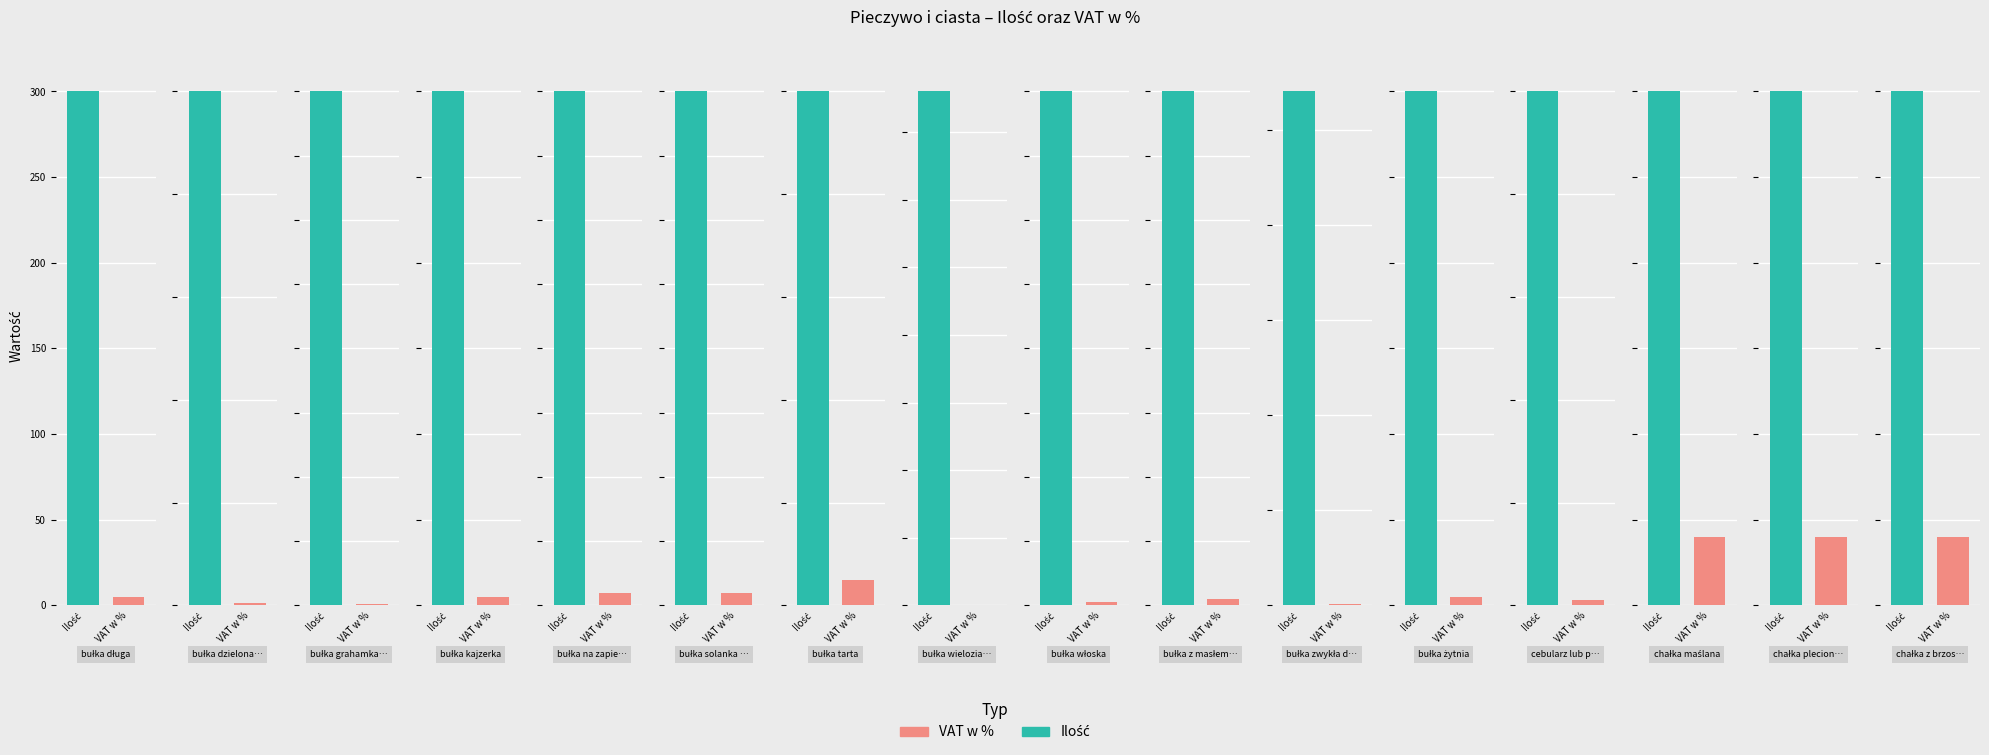

What is the sum of the Ilość values at bułka wieloziarnista 90g and chałka maślana?

3860